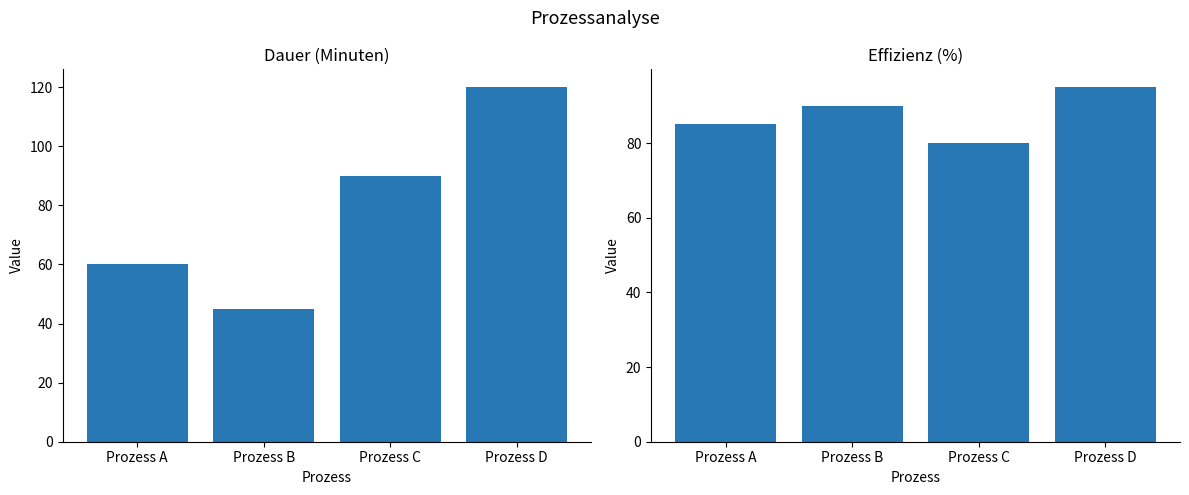

The value of Dauer (Minuten) at Prozess D is 75. True or false?

False